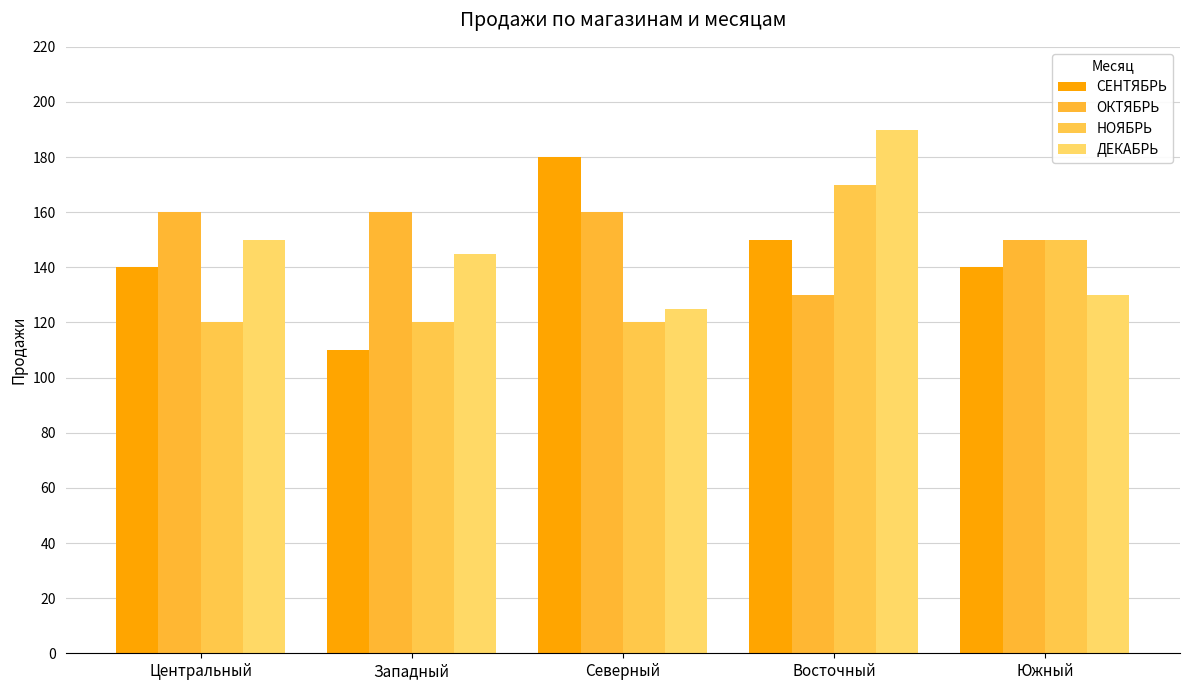

What is the label of the 4th bar from the left?

Восточный